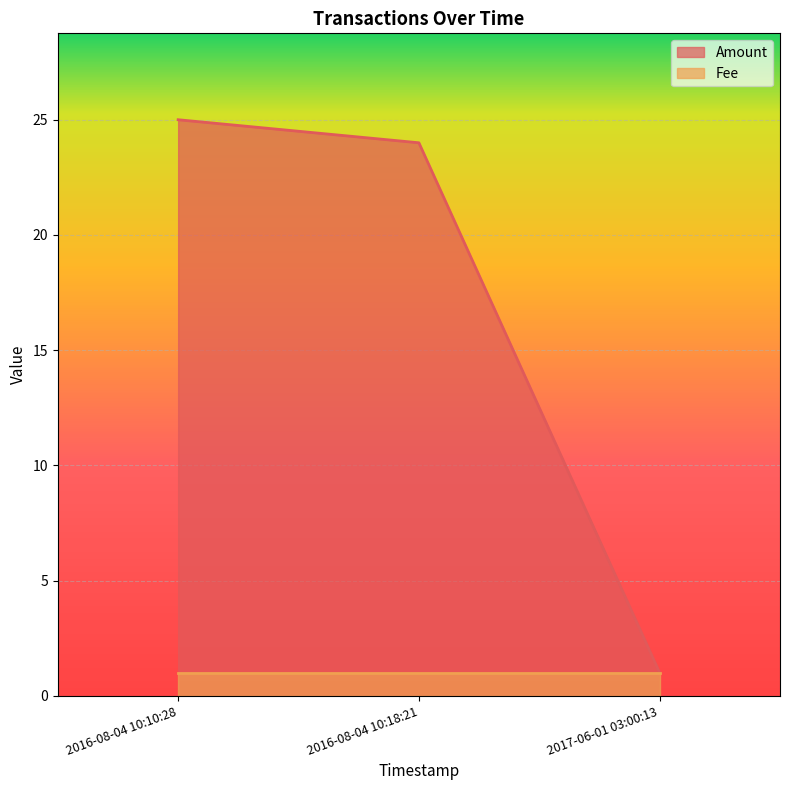

Is it true that the value at 2016-08-04 10:10:28 is 11?

False